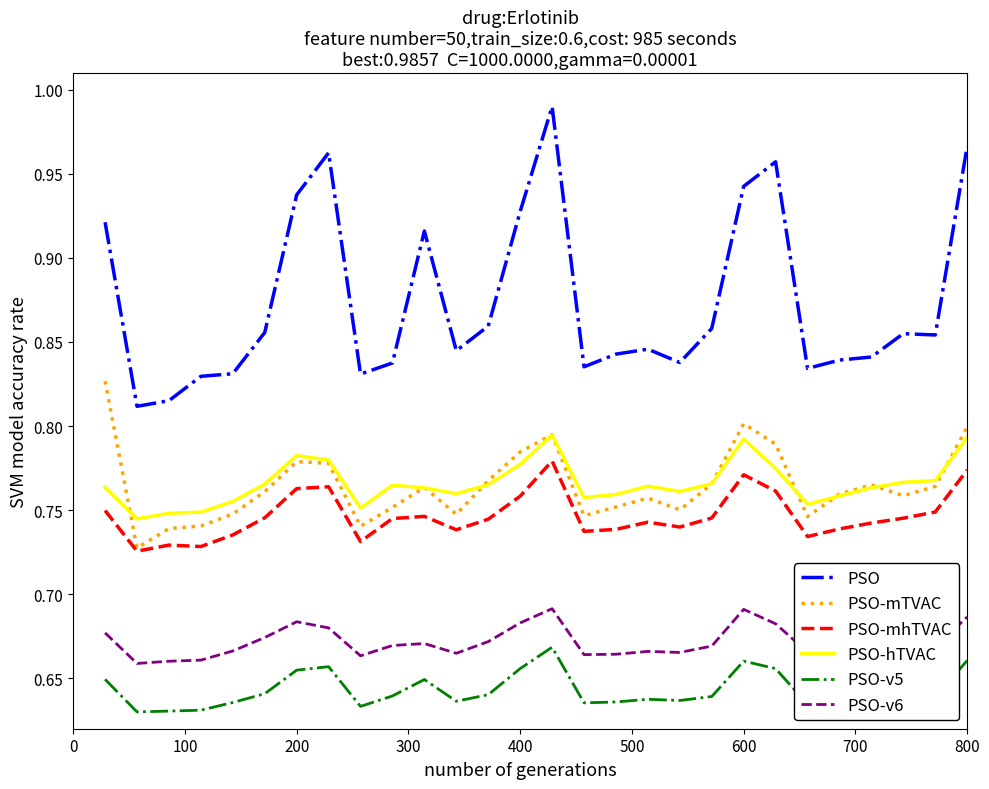

Which series has the widest spread of values?

PSO